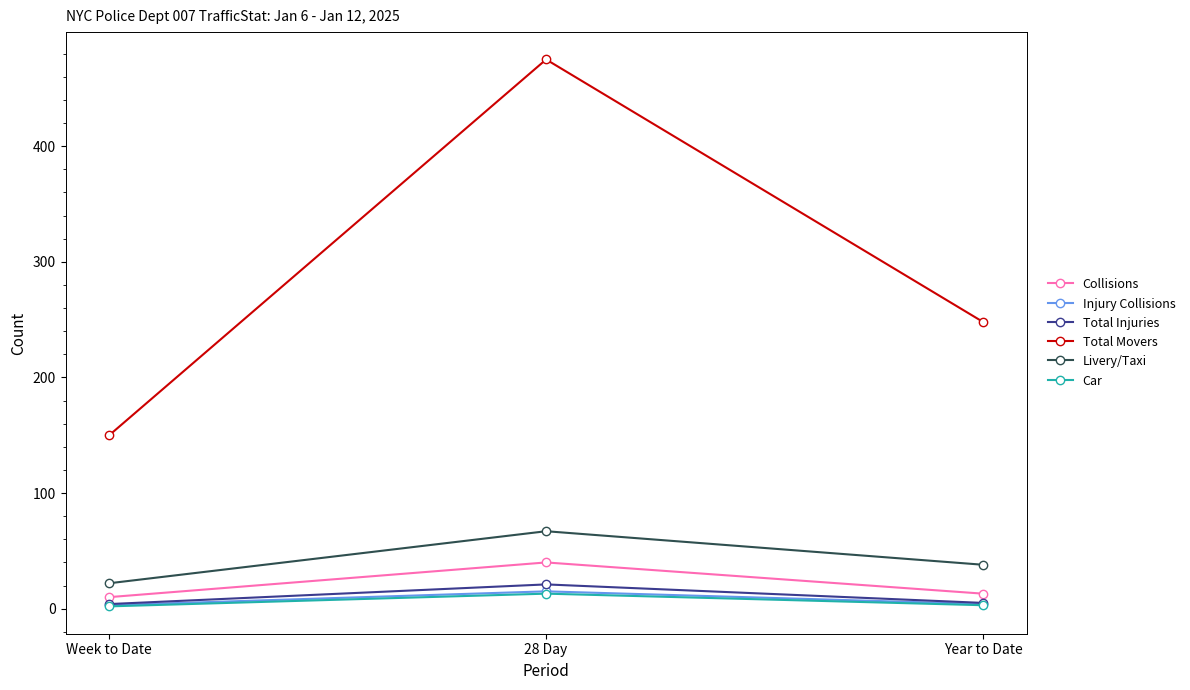

What is the maximum value for Injury Collisions?

15